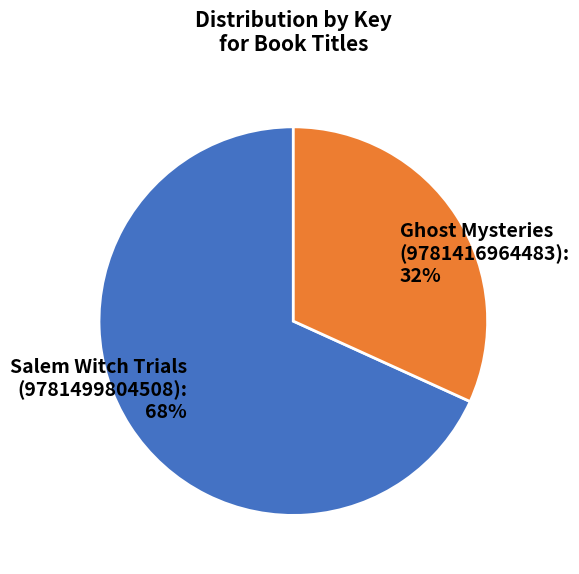

Which has a higher value, Salem Witch Trials (9781499804508) or Ghost Mysteries (9781416964483)?

Salem Witch Trials (9781499804508)